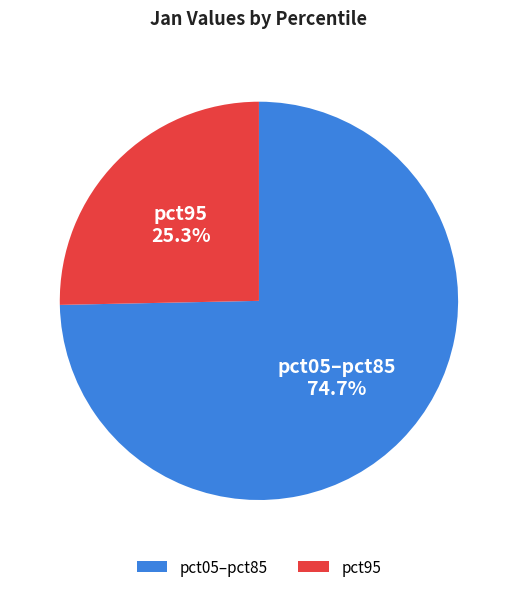

True or false: pct95 accounts for 25% of the total.

True